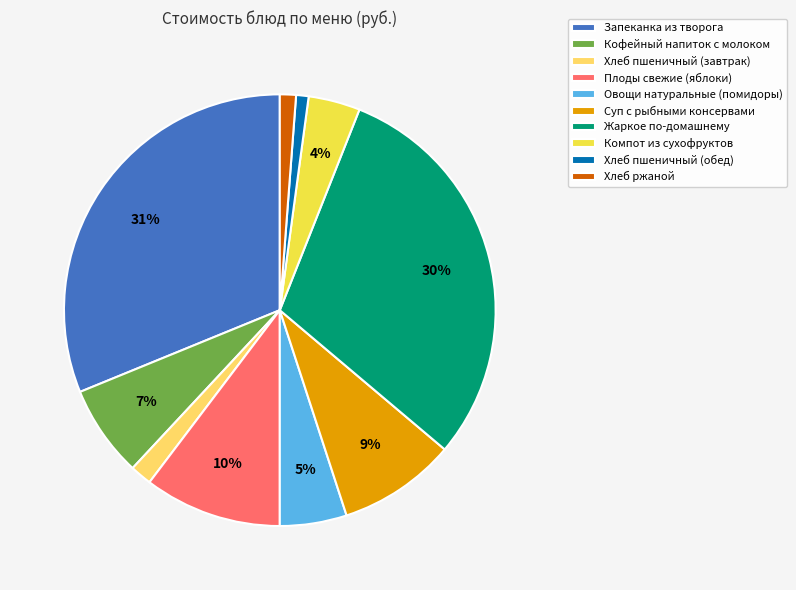

To the nearest percent, what portion does Суп с рыбными консервами represent?

9%